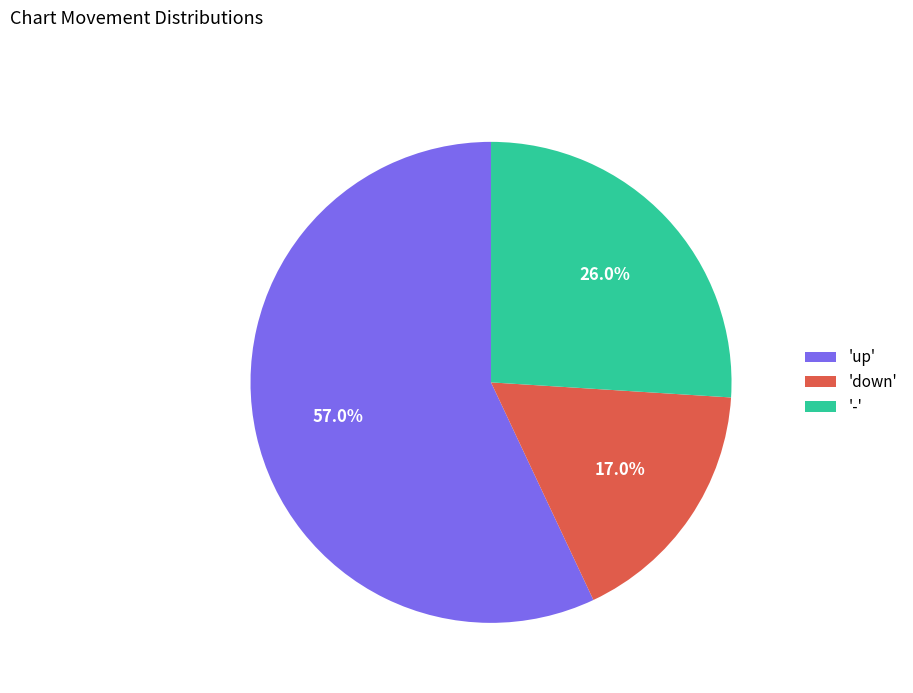

Rank the categories by value from lowest to highest.

'down', '-', 'up'